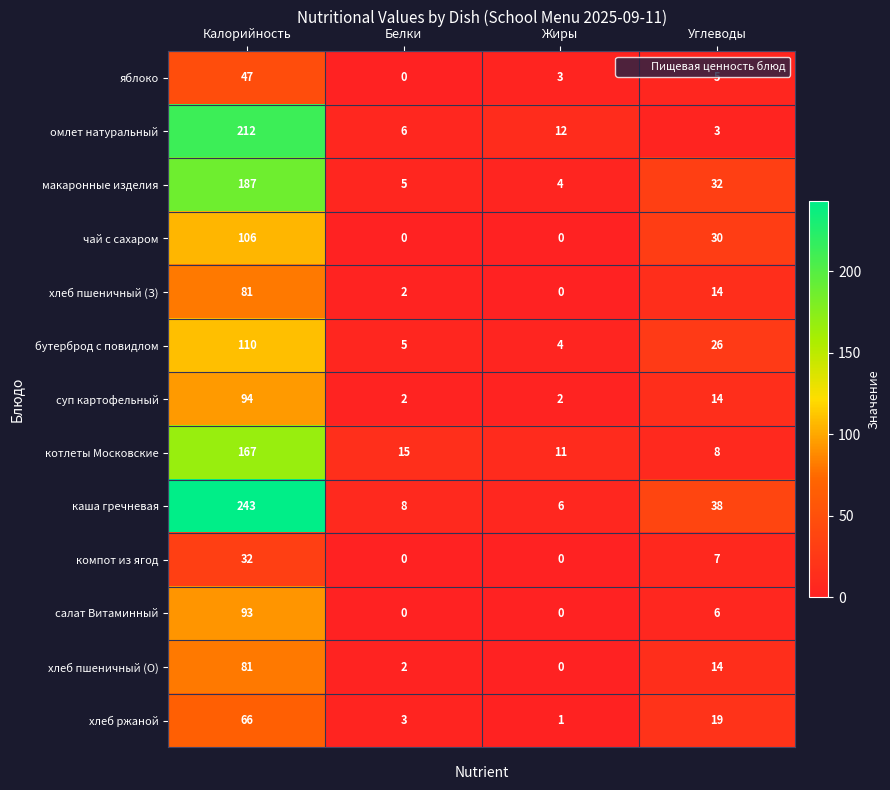

What is the difference between the maximum and minimum values in the хлеб пшеничный (З) series?

81